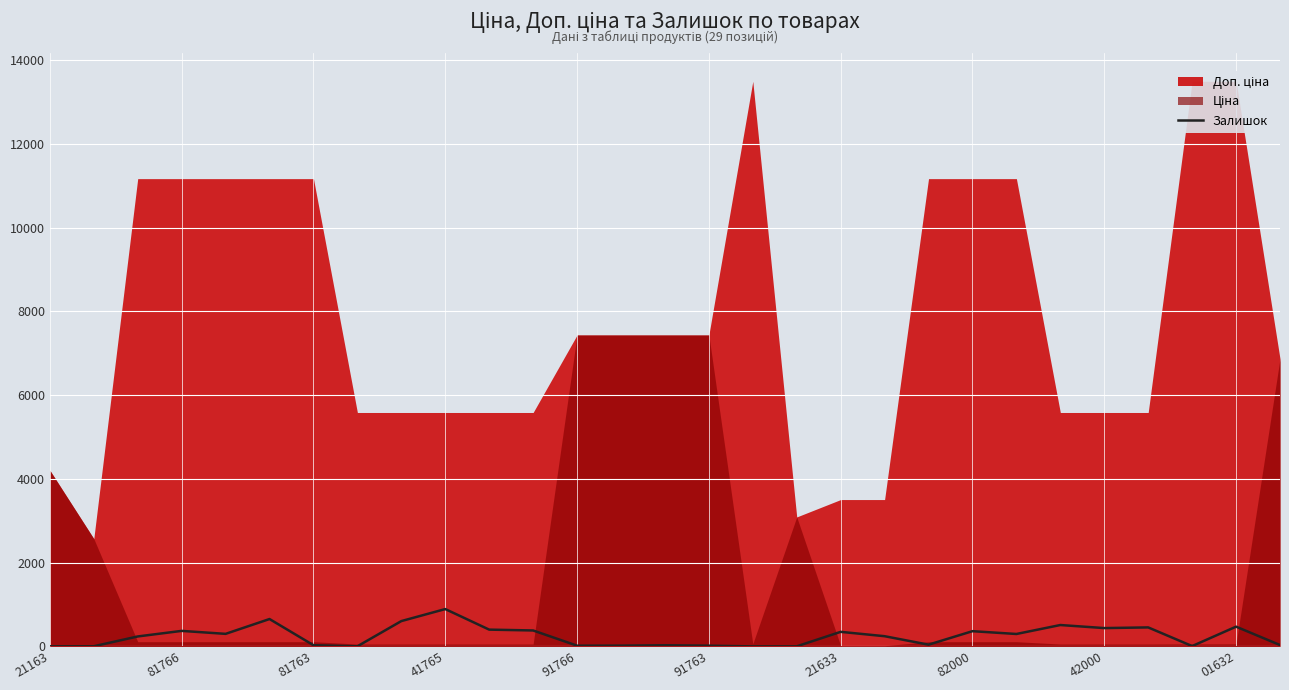

How many values are above zero?

28